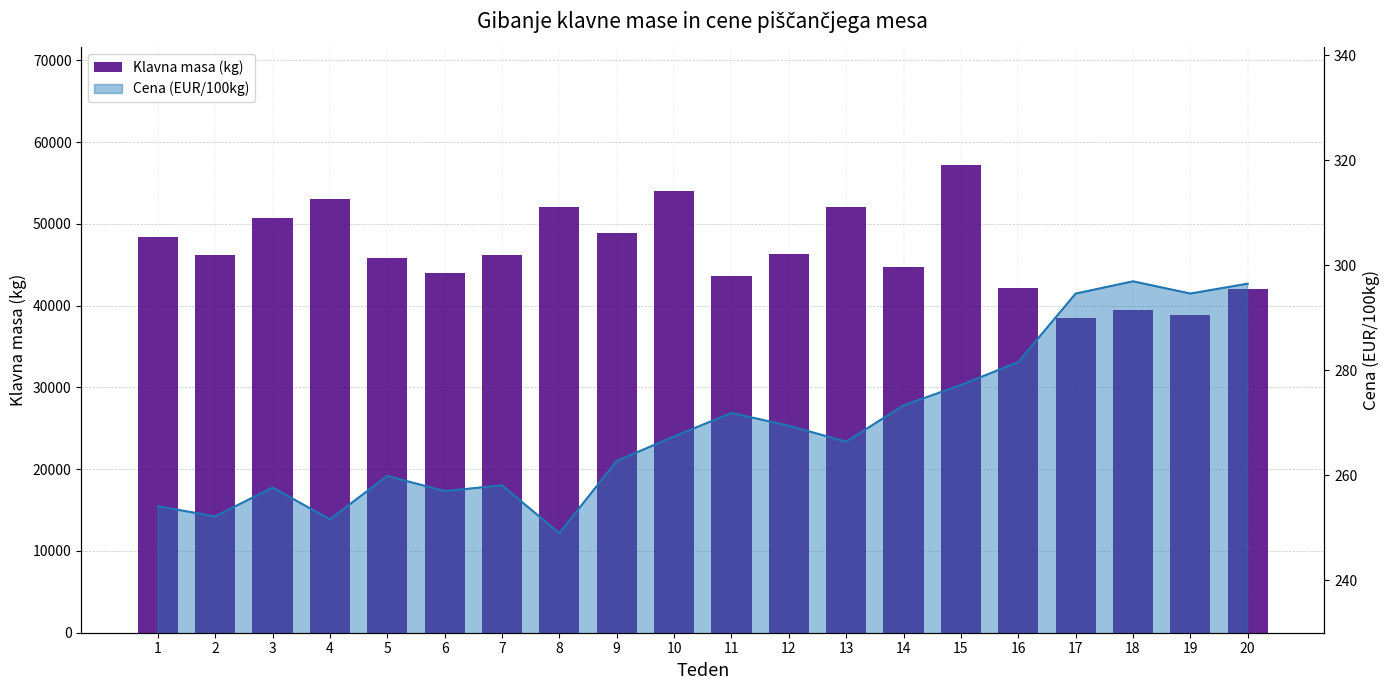

What is the difference between the second highest and second lowest values?

15169